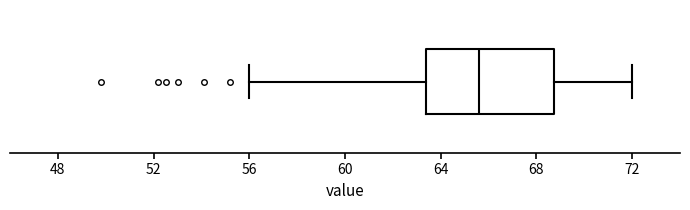

Read this box plot against the x-axis: the position of the median line, the range covered by the box, and the ends of both whiskers. The values are not printed on the chart, so give them approximately, as read against the axis.

median 65.5, box 63.5 to 69.0, whiskers 56.0 to 72.0